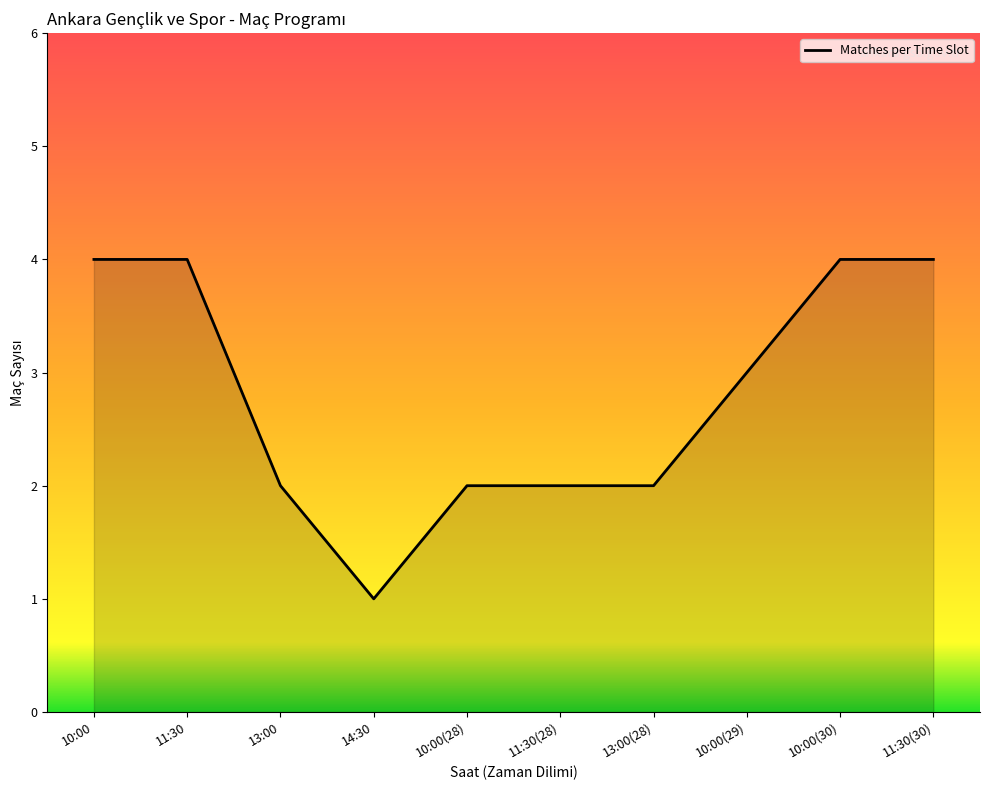

What is the difference between the maximum and minimum values?

3